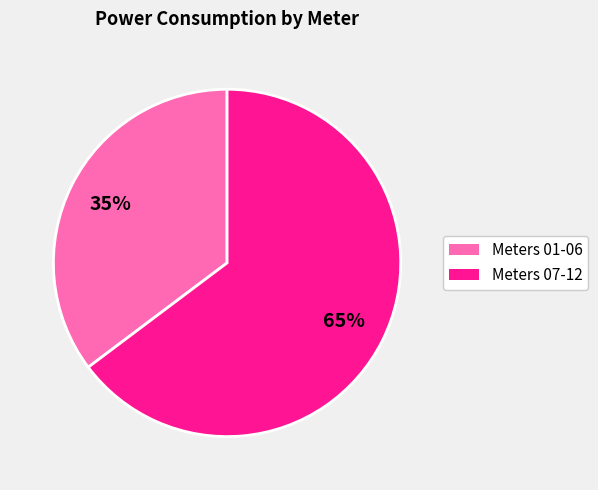

Is there any slice that represents more than half of the pie?

Yes